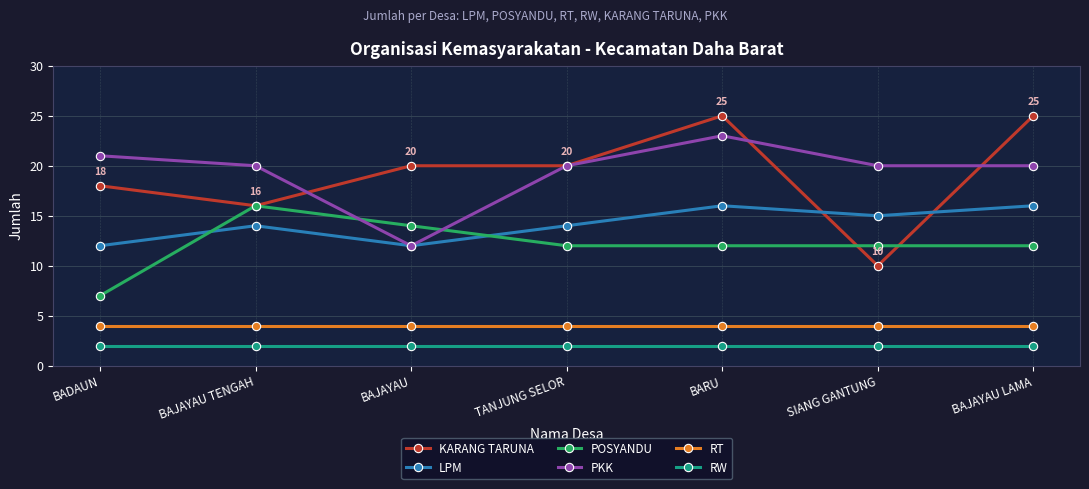

The LPM series shows 12 at BAJAYAU. True or false?

True